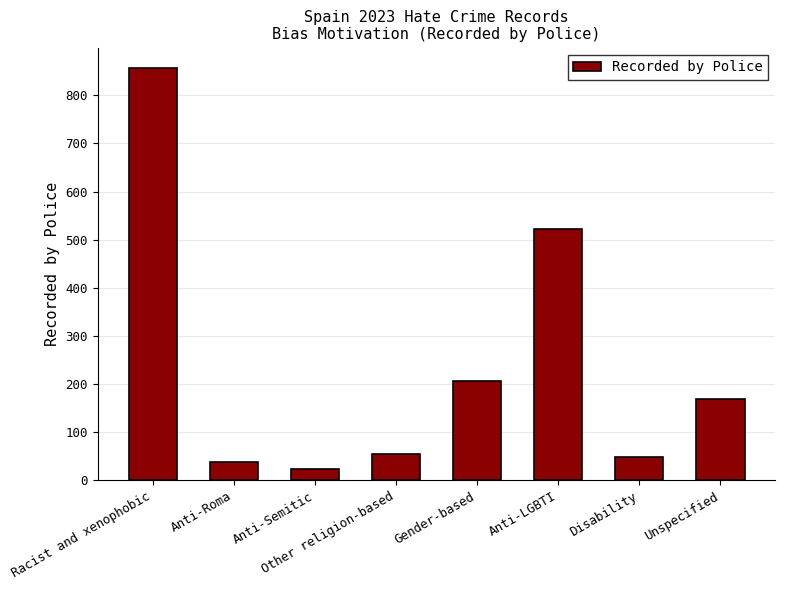

Approximately how many times larger is the value at Other religion-based compared to Gender-based?

0.3